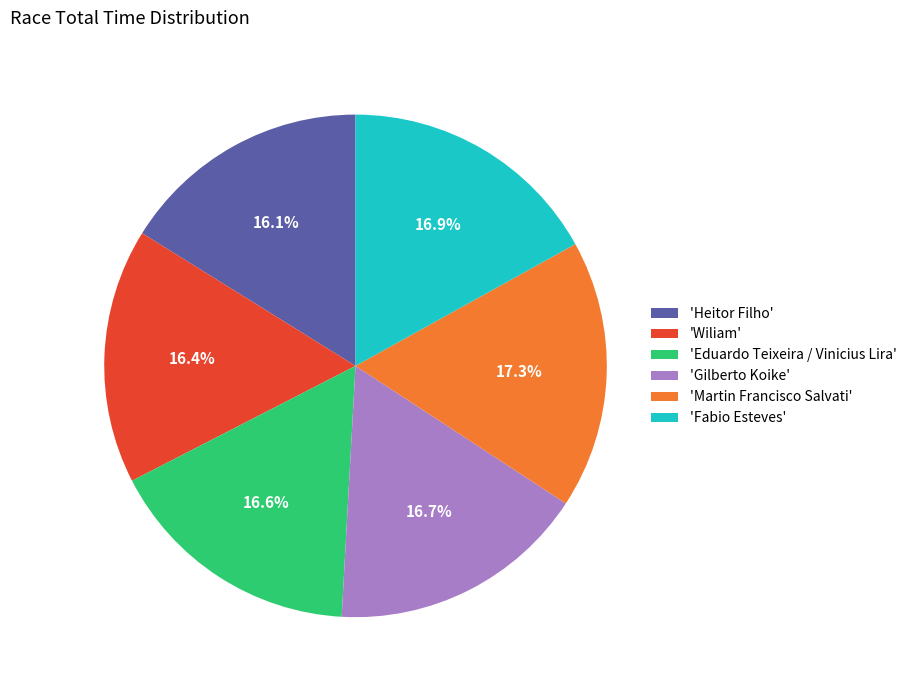

Does 'Fabio Esteves' account for over 50% of the chart?

No